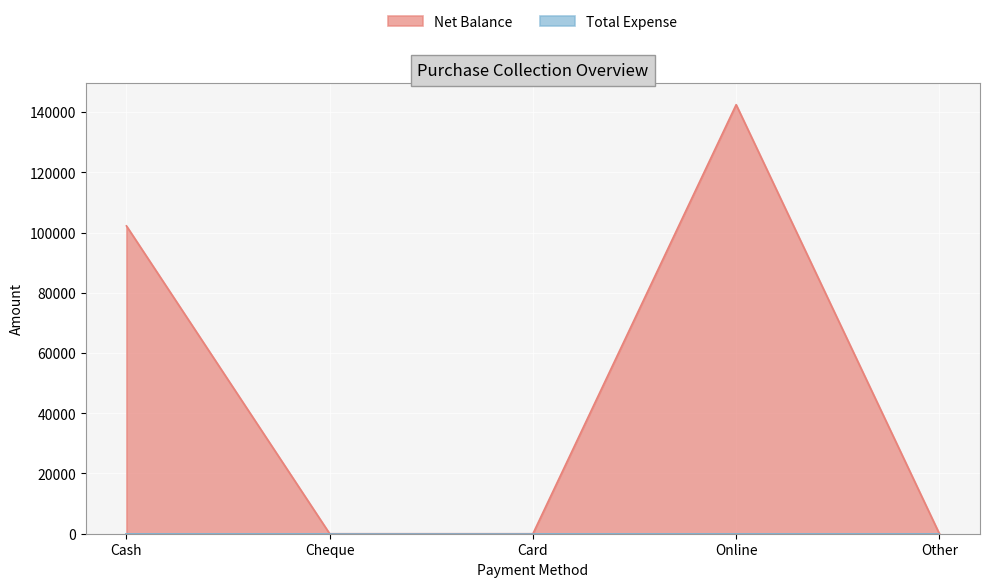

Rank the categories by value from lowest to highest.

Cheque, Card, Other, Cash, Online